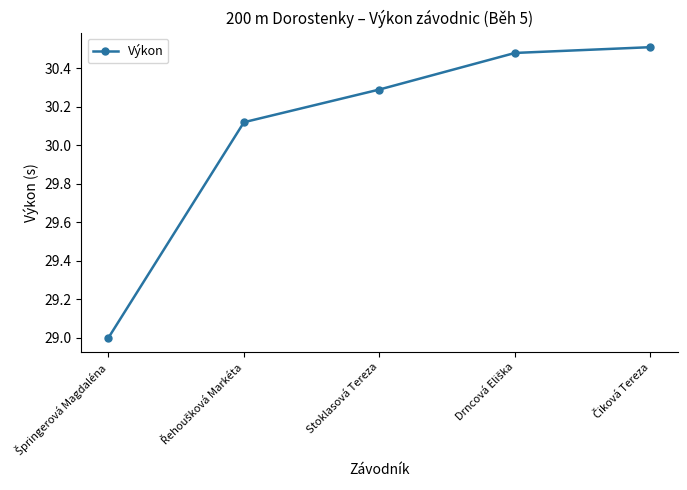

True or false: the data has more than 1 interior local peaks.

False